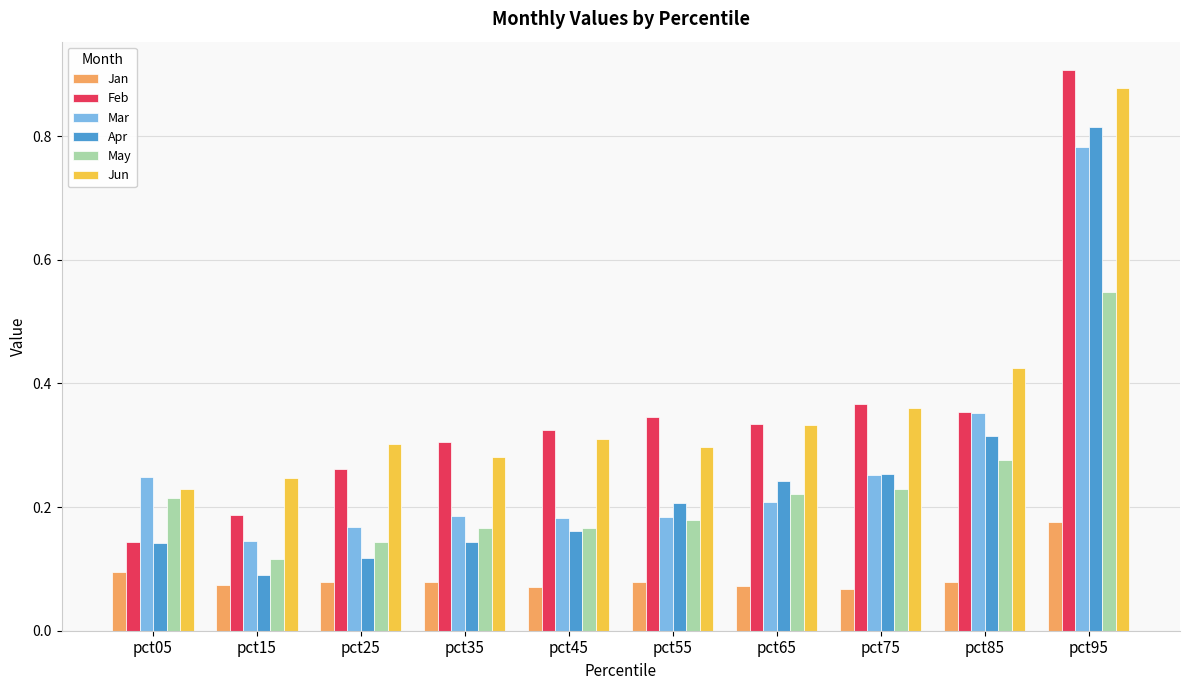

Which label corresponds to the largest value in the chart?

pct95